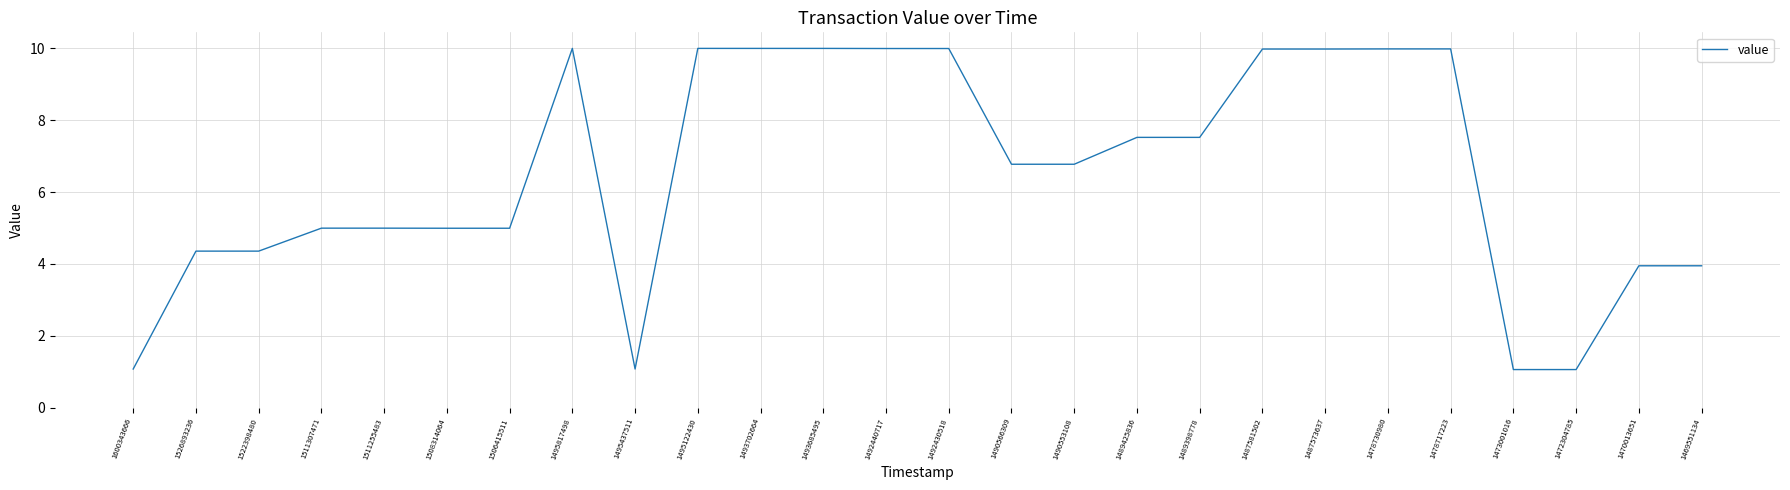

The chart shows a value of 10.0 at 1495817498. True or false?

True